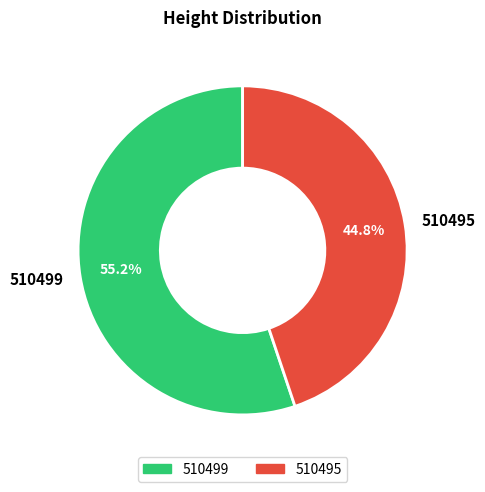

Do 510495 and 510499 together represent more than half of the pie?

Yes